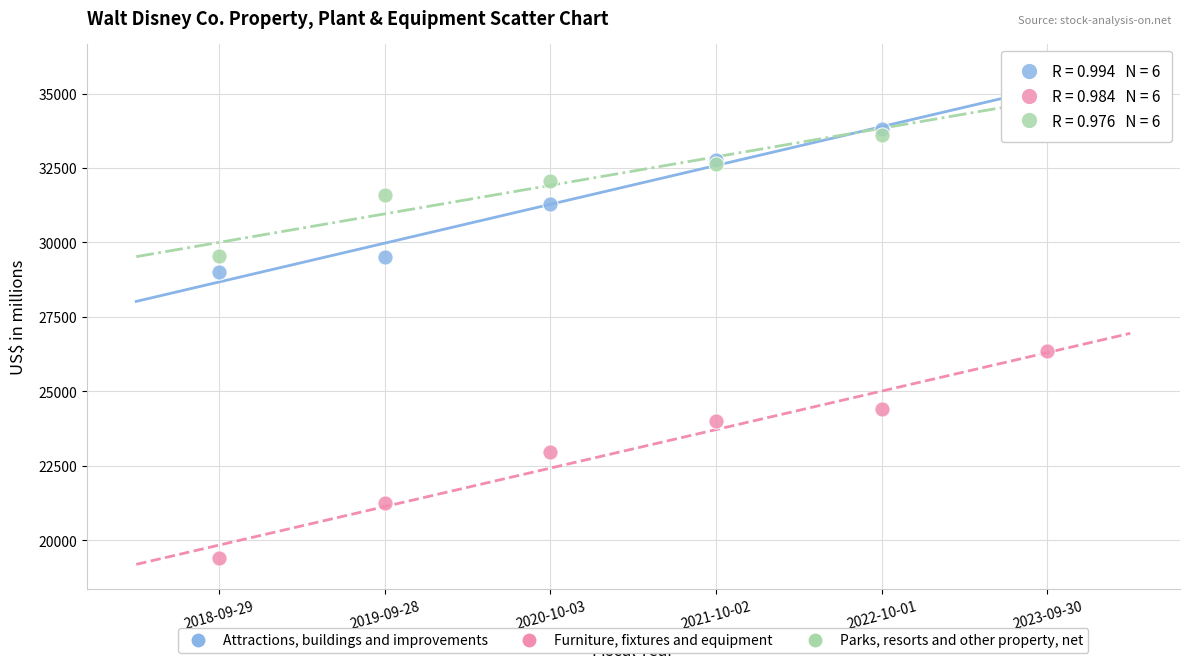

Which series contains the lowest Y value?

Furniture, fixtures and equipment